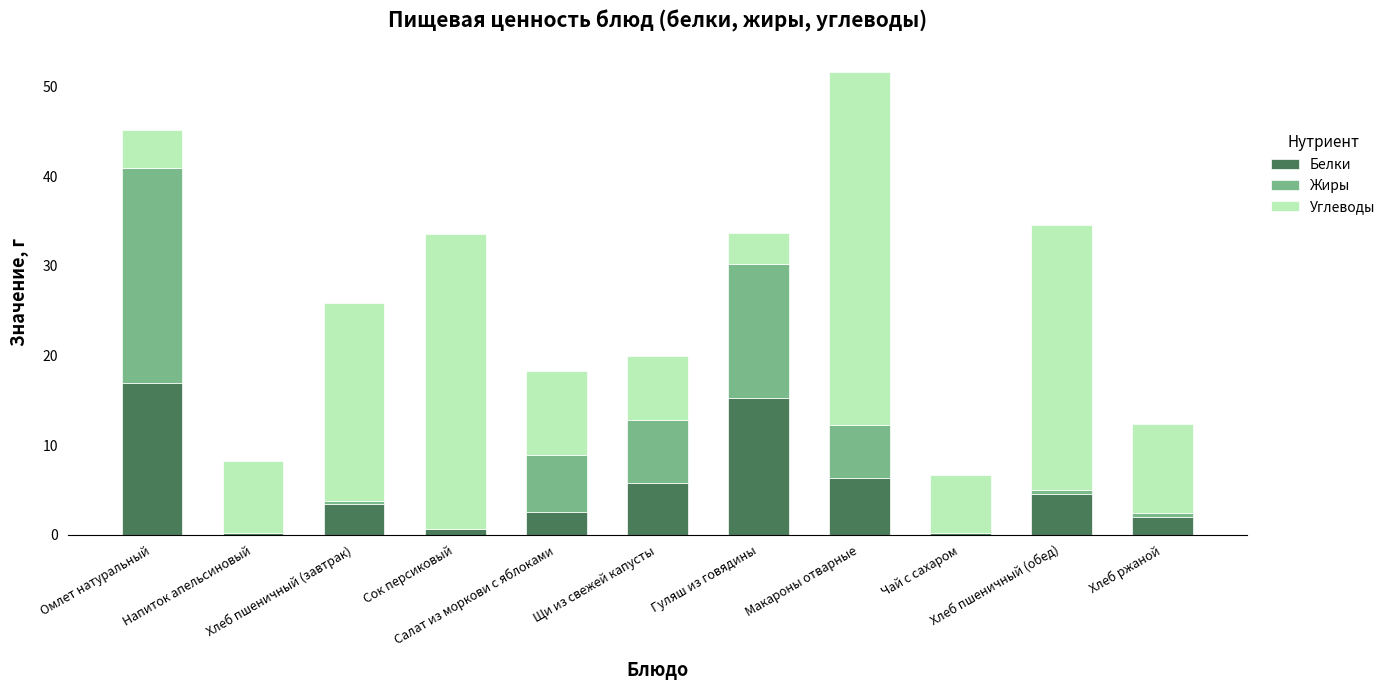

What is the sum of all Белки values?

57.9